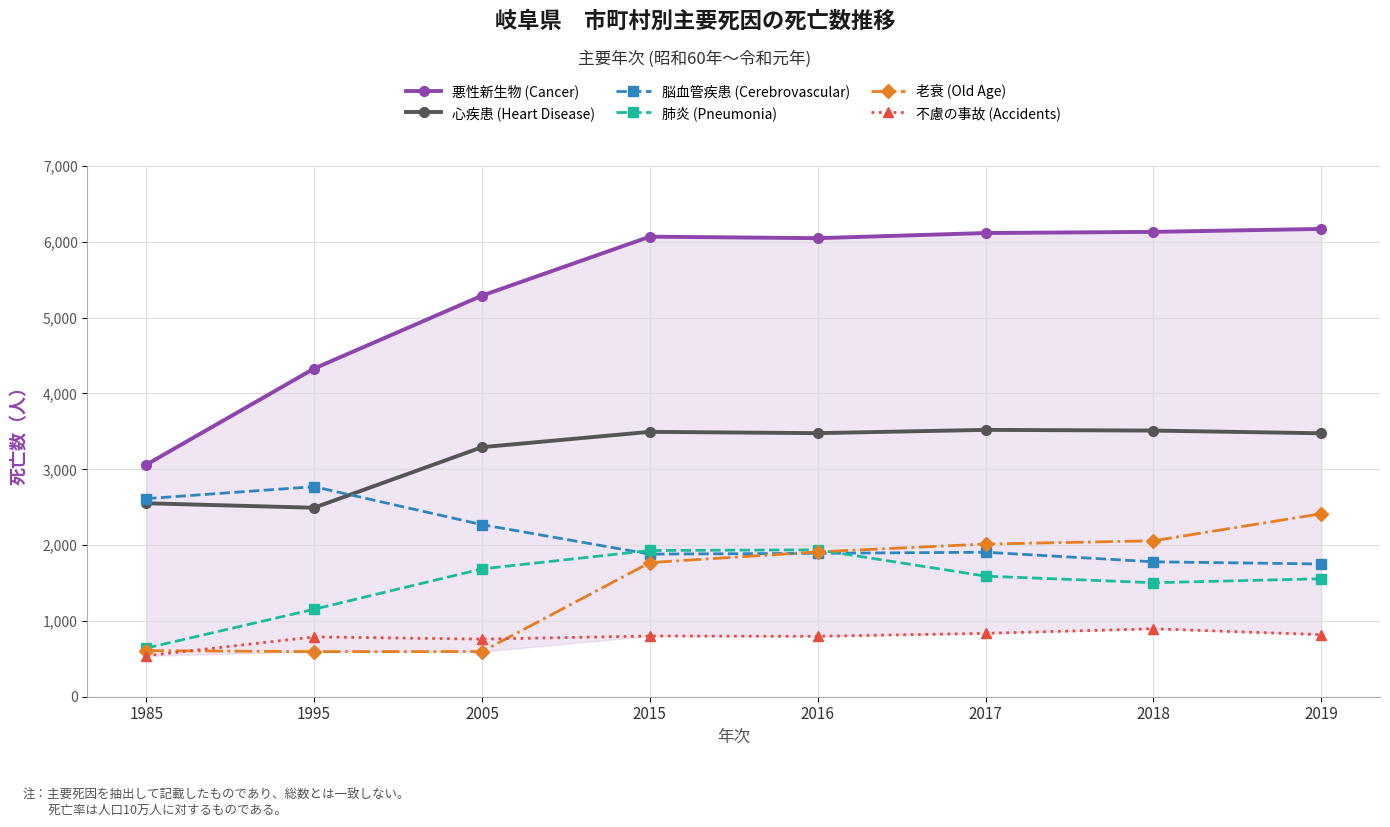

The 肺炎 (Pneumonia) series shows 821 at 2019. True or false?

False